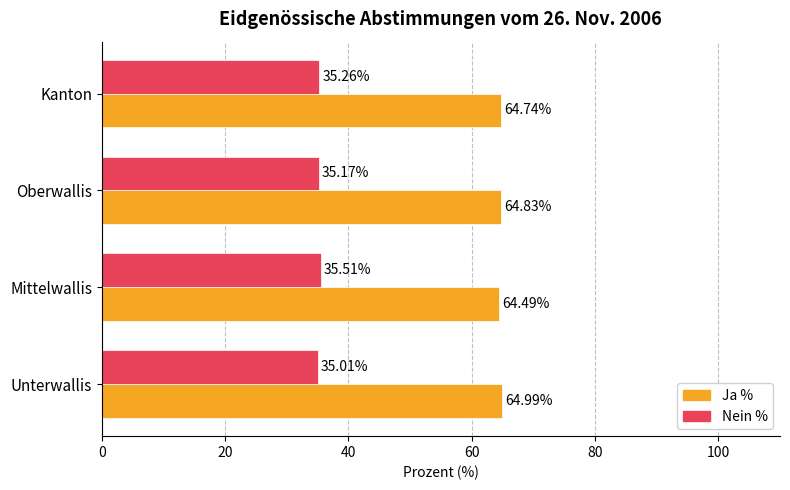

List the series in order of their peak value, lowest first.

Nein %, Ja %